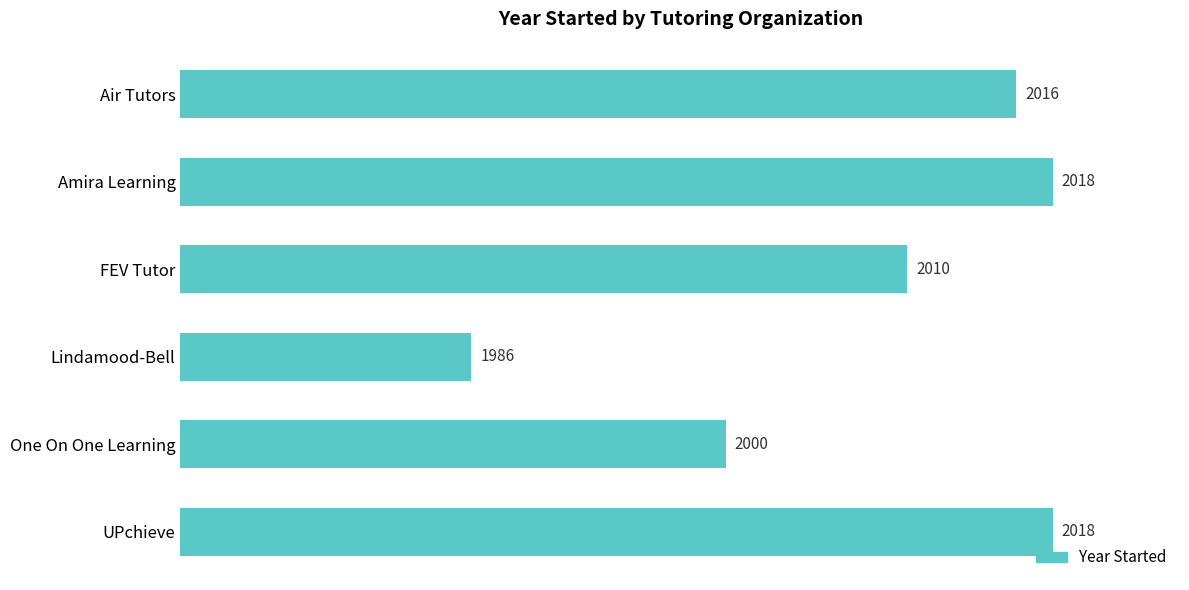

Reading top to bottom, what are all the values shown in this chart?

Air Tutors=2016	Amira Learning=2018	FEV Tutor=2010	Lindamood-Bell=1986	One On One Learning=2000	UPchieve=2018